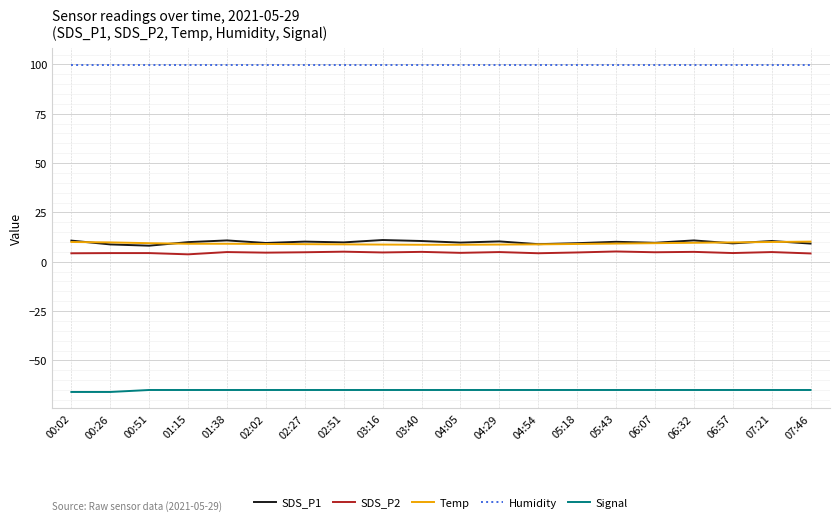

Which series has the largest total across all categories?

Humidity